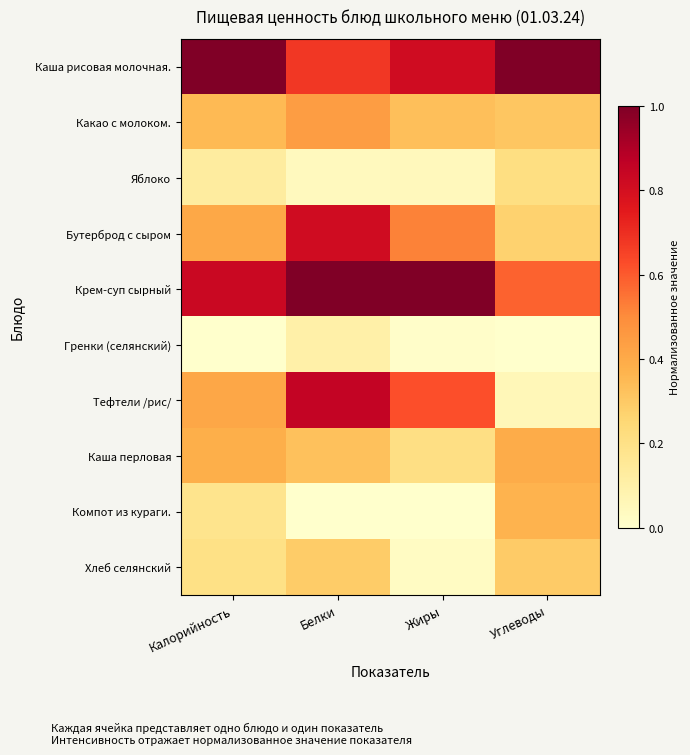

Reading left to right, what are all the values shown in this chart?

Каша рисовая молочная.: Калорийность=1.0	Белки=0.7	Жиры=0.8	Углеводы=1.0
Какао с молоком.: Калорийность=0.4	Белки=0.4	Жиры=0.3	Углеводы=0.3
Яблоко: Калорийность=0.1	Белки=0.0	Жиры=0.0	Углеводы=0.2
Бутерброд с сыром: Калорийность=0.4	Белки=0.8	Жиры=0.5	Углеводы=0.3
Крем-суп сырный: Калорийность=0.8	Белки=1.0	Жиры=1.0	Углеводы=0.6
Гренки (селянский): Калорийность=0.0	Белки=0.1	Жиры=0.0	Углеводы=0.0
Тефтели /рис/: Калорийность=0.4	Белки=0.9	Жиры=0.6	Углеводы=0.1
Каша перловая: Калорийность=0.4	Белки=0.3	Жиры=0.2	Углеводы=0.4
Компот из кураги.: Калорийность=0.2	Белки=0.0	Жиры=0.0	Углеводы=0.4
Хлеб селянский: Калорийность=0.2	Белки=0.3	Жиры=0.0	Углеводы=0.3